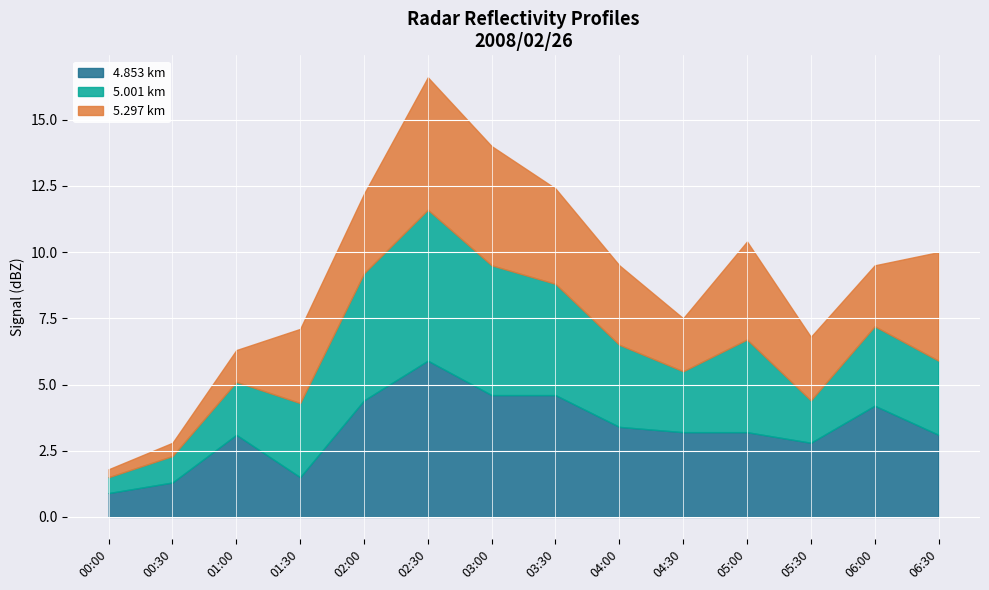

At which label does 5.297 km reach its peak?

2008/02/26 02:30